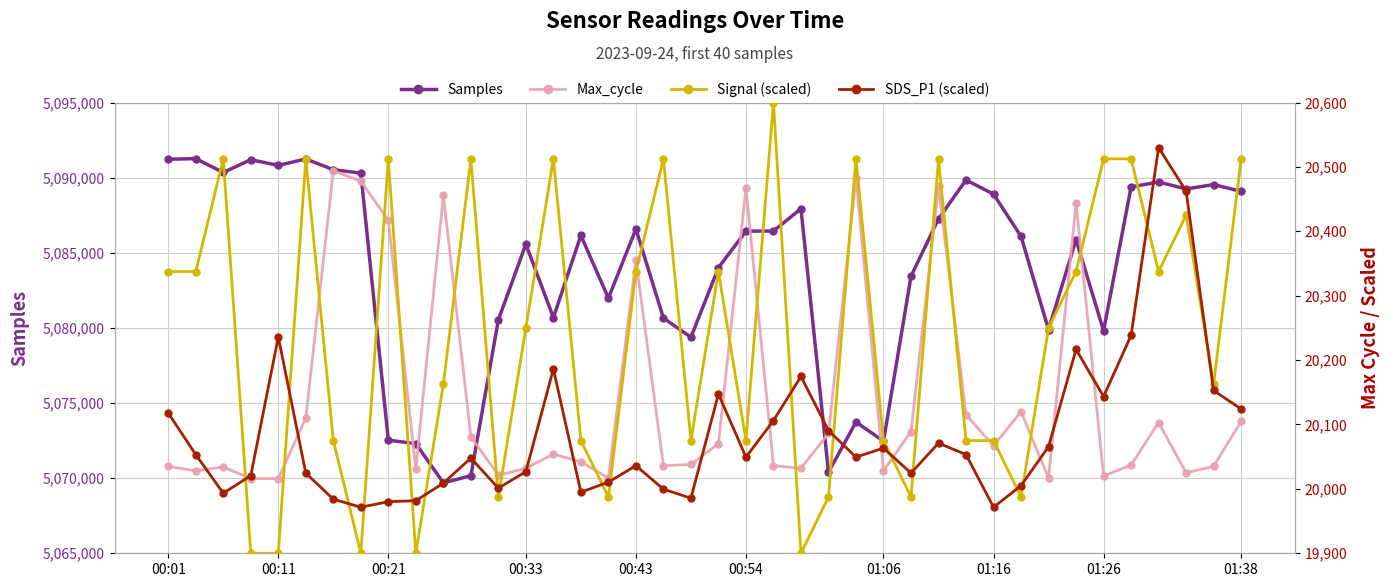

At which category does Max_cycle reach its first local valley?

00:11